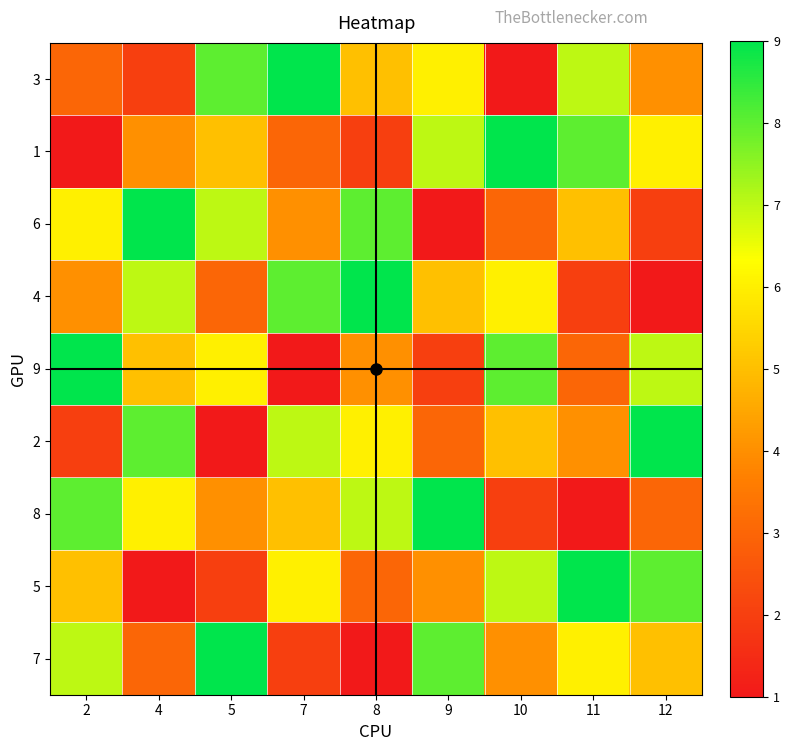

Reading left to right, what are all the values shown in this chart?

3: 2=3	4=2	5=8	7=9	8=5	9=6	10=1	11=7	12=4
1: 2=1	4=4	5=5	7=3	8=2	9=7	10=9	11=8	12=6
6: 2=6	4=9	5=7	7=4	8=8	9=1	10=3	11=5	12=2
4: 2=4	4=7	5=3	7=8	8=9	9=5	10=6	11=2	12=1
9: 2=9	4=5	5=6	7=1	8=4	9=2	10=8	11=3	12=7
2: 2=2	4=8	5=1	7=7	8=6	9=3	10=5	11=4	12=9
8: 2=8	4=6	5=4	7=5	8=7	9=9	10=2	11=1	12=3
5: 2=5	4=1	5=2	7=6	8=3	9=4	10=7	11=9	12=8
7: 2=7	4=3	5=9	7=2	8=1	9=8	10=4	11=6	12=5